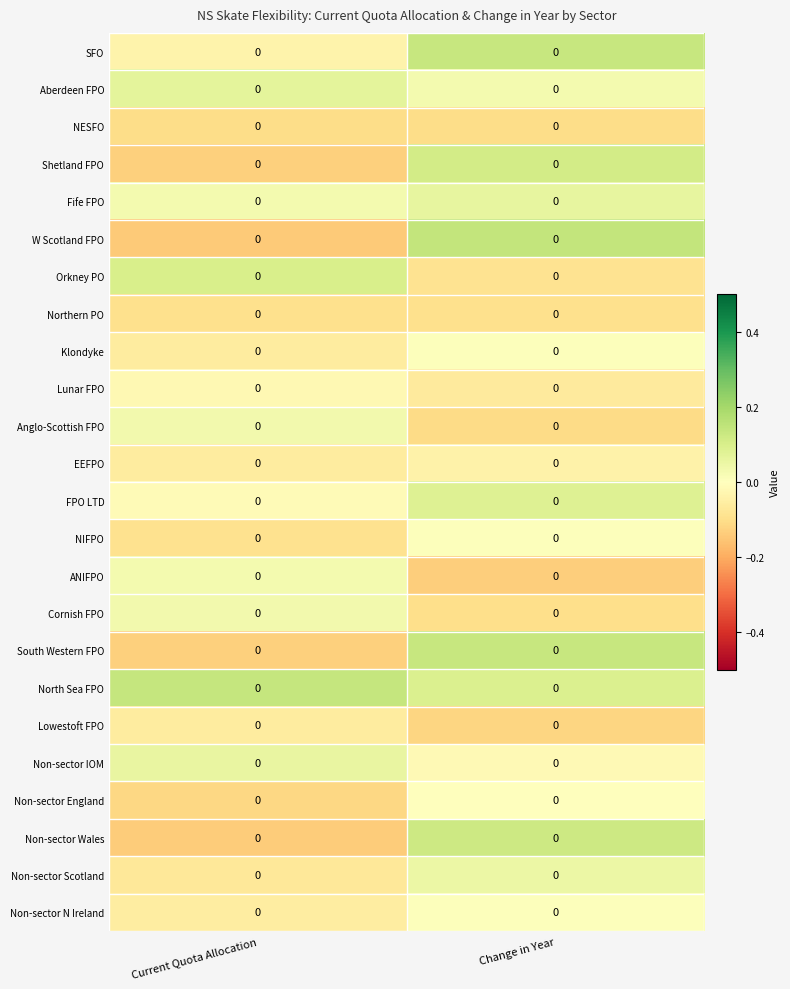

Reading left to right, list all the values displayed in this chart.

SFO: Current Quota Allocation=0.0	Change in Year=0.0
Aberdeen FPO: Current Quota Allocation=0.0	Change in Year=0.0
NESFO: Current Quota Allocation=0.0	Change in Year=0.0
Shetland FPO: Current Quota Allocation=0.0	Change in Year=0.0
Fife FPO: Current Quota Allocation=0.0	Change in Year=0.0
W Scotland FPO: Current Quota Allocation=0.0	Change in Year=0.0
Orkney PO: Current Quota Allocation=0.0	Change in Year=0.0
Northern PO: Current Quota Allocation=0.0	Change in Year=0.0
Klondyke: Current Quota Allocation=0.0	Change in Year=0.0
Lunar FPO: Current Quota Allocation=0.0	Change in Year=0.0
Anglo-Scottish FPO: Current Quota Allocation=0.0	Change in Year=0.0
EEFPO: Current Quota Allocation=0.0	Change in Year=0.0
FPO LTD: Current Quota Allocation=0.0	Change in Year=0.0
NIFPO: Current Quota Allocation=0.0	Change in Year=0.0
ANIFPO: Current Quota Allocation=0.0	Change in Year=0.0
Cornish FPO: Current Quota Allocation=0.0	Change in Year=0.0
South Western FPO: Current Quota Allocation=0.0	Change in Year=0.0
North Sea FPO: Current Quota Allocation=0.0	Change in Year=0.0
Lowestoft FPO: Current Quota Allocation=0.0	Change in Year=0.0
Non-sector IOM: Current Quota Allocation=0.0	Change in Year=0.0
Non-sector England: Current Quota Allocation=0.0	Change in Year=0.0
Non-sector Wales: Current Quota Allocation=0.0	Change in Year=0.0
Non-sector Scotland: Current Quota Allocation=0.0	Change in Year=0.0
Non-sector N Ireland: Current Quota Allocation=0.0	Change in Year=0.0